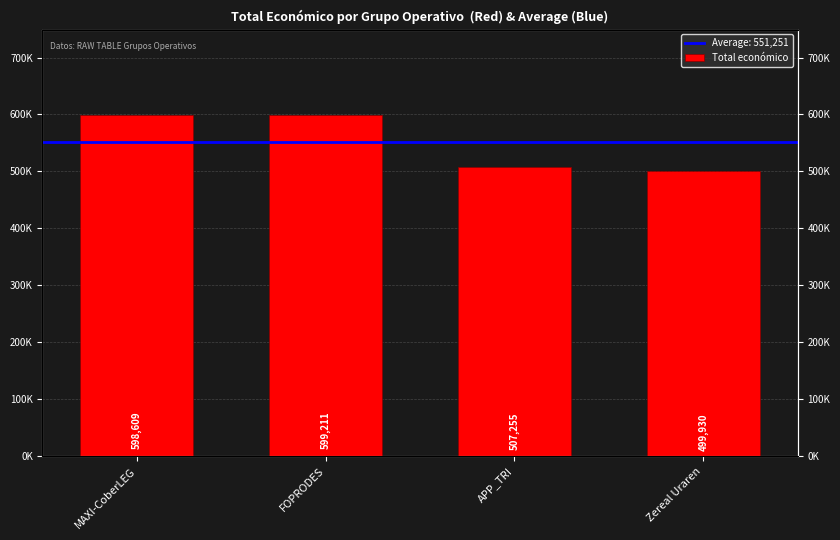

Rank the categories by value from lowest to highest.

Zereal Uraren, APP_TRI, MAXI-CoberLEG, FOPRODES